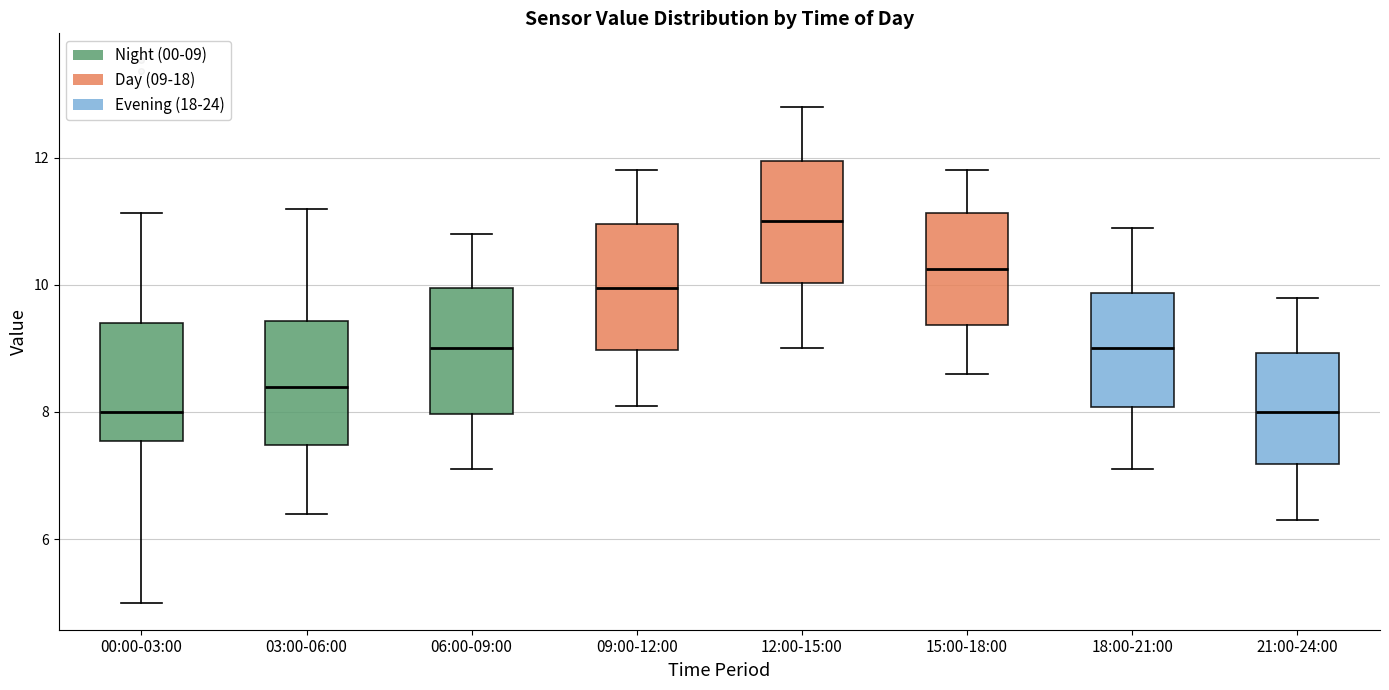

Where is the upper edge of the box for 21:00-24:00 on the y-axis? The values are not printed on the chart, so give them approximately, as read against the axis.

9.0